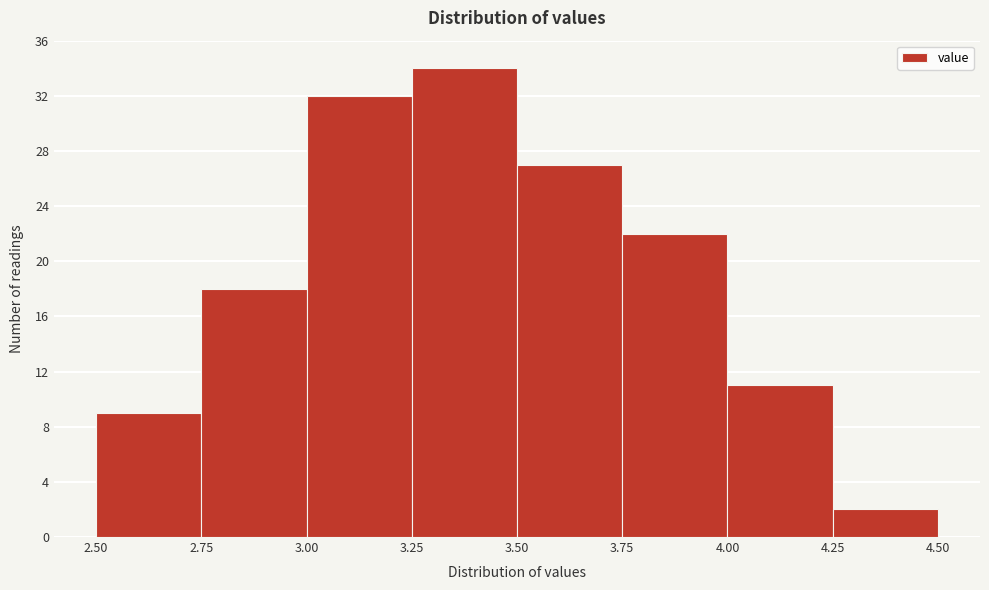

Over which range of the x-axis is the bar tallest?

3.25 to 3.50